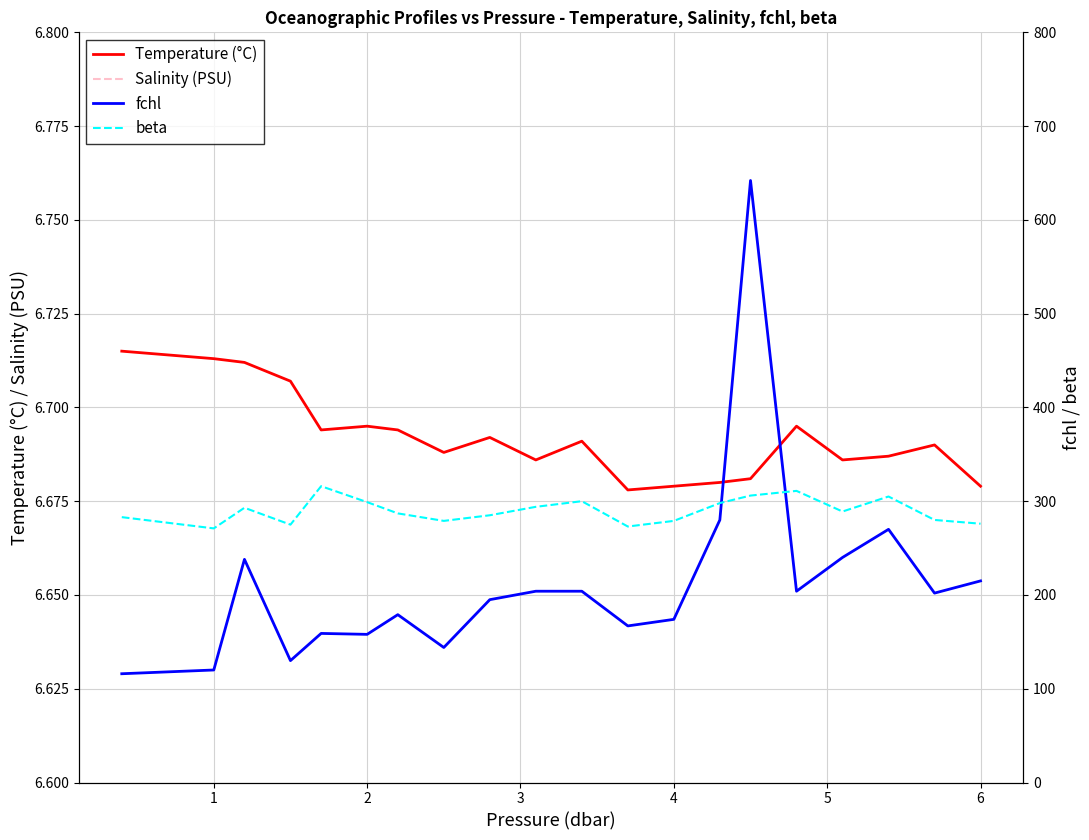

What is the difference between the maximum and minimum values in the beta series?

45.0